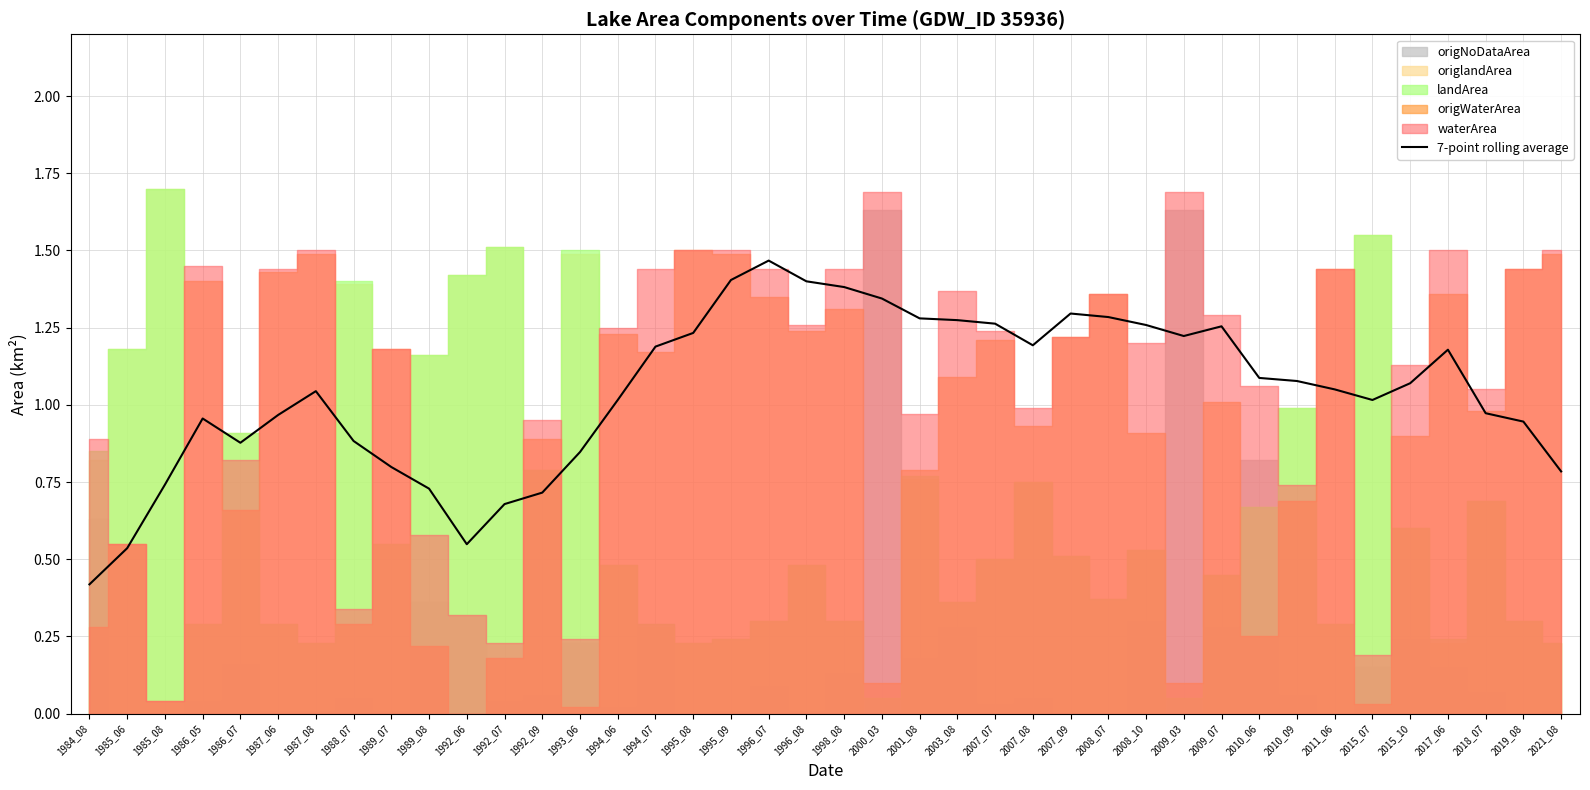

Rank the categories by value from lowest to highest.

1984_08, 1985_06, 1992_06, 1992_07, 1992_09, 1989_08, 1985_08, 2021_08, 1989_07, 1993_06, 1986_07, 1988_07, 2019_08, 1986_05, 1987_06, 2018_07, 1994_06, 2015_07, 1987_08, 2011_06, 2015_10, 2010_09, 2010_06, 2017_06, 1994_07, 2007_08, 2009_03, 1995_08, 2009_07, 2008_10, 2007_07, 2003_08, 2001_08, 2008_07, 2007_09, 2000_03, 1998_08, 1996_08, 1995_09, 1996_07